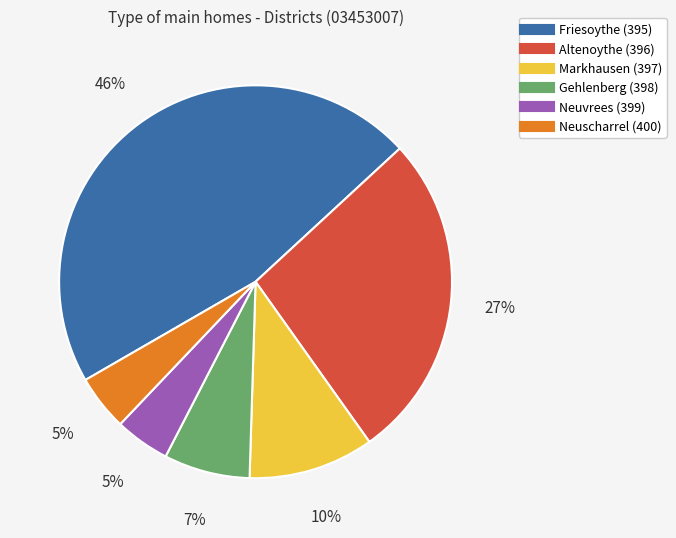

Combined, do Markhausen (397) and Neuvrees (399) account for over 50%?

No